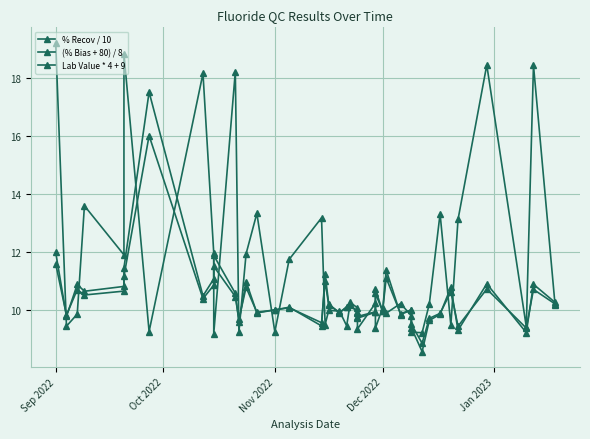

How many intersections are there between (% Bias + 80) / 8 and % Recov / 10?

19